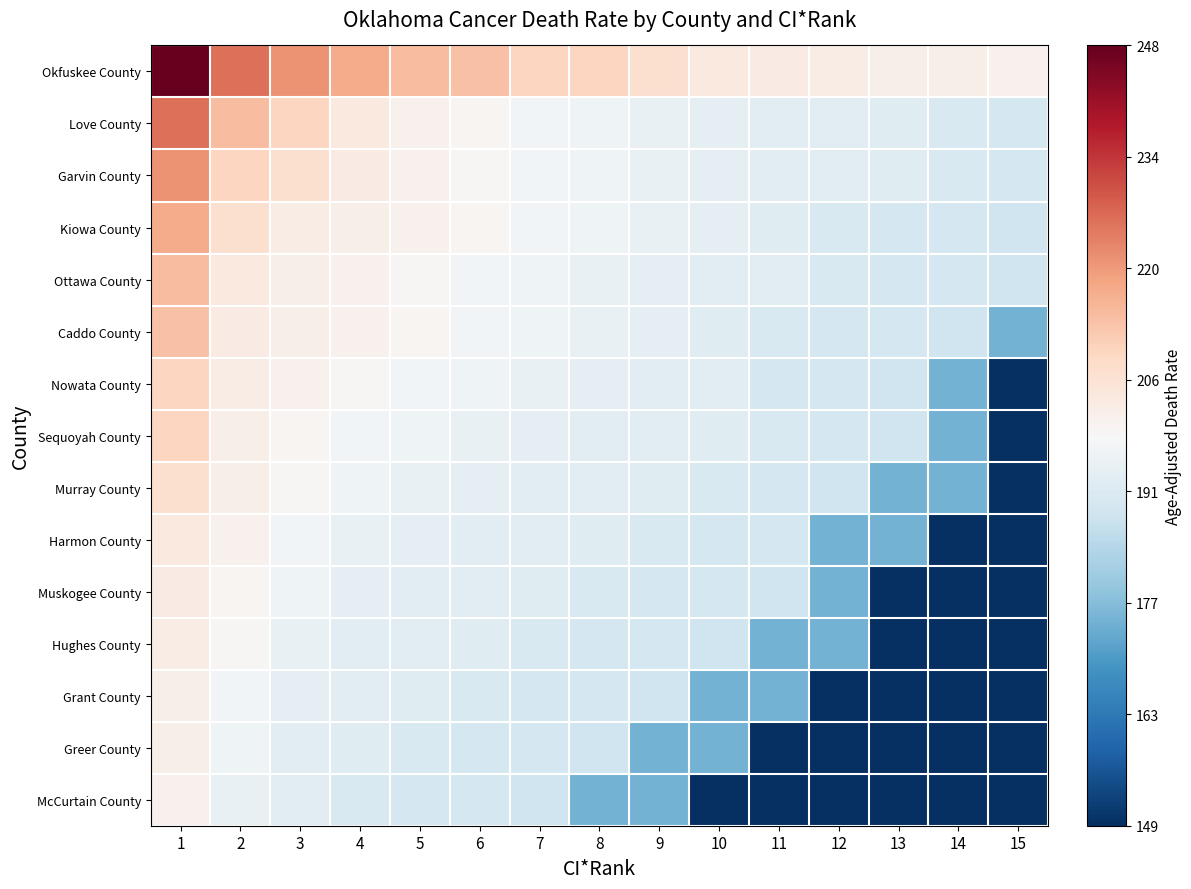

Which series has the largest total across all categories?

Okfuskee County